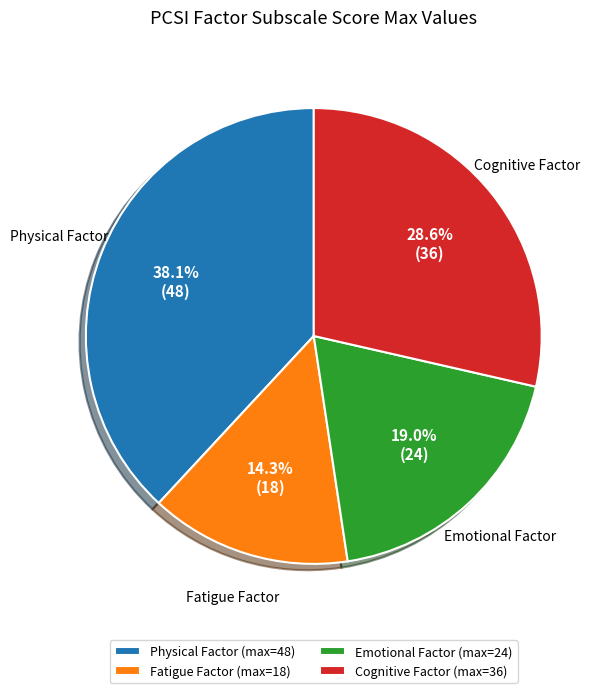

What percentage is the Emotional Factor slice, to the nearest percent?

19%